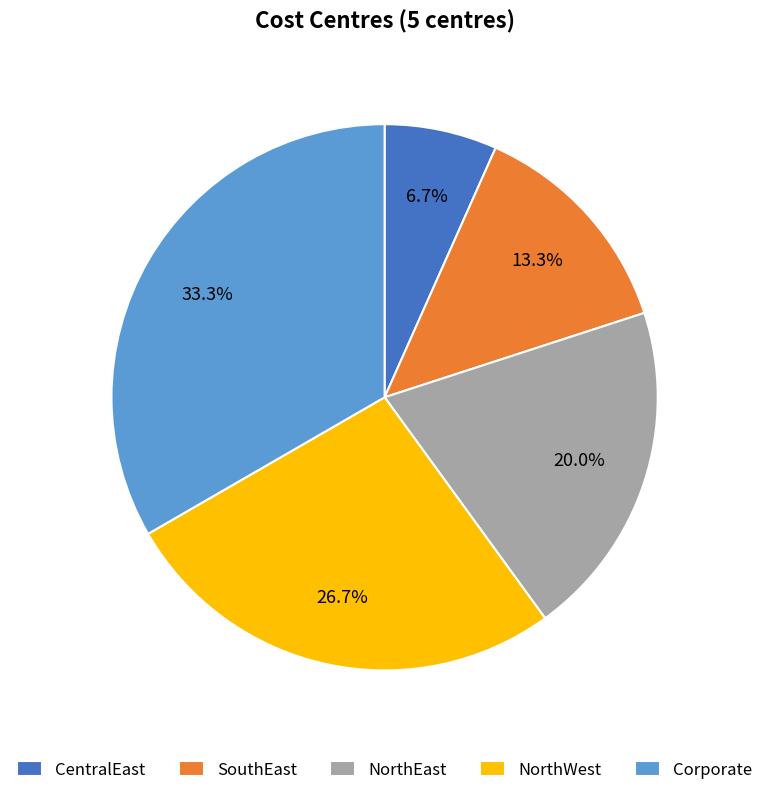

Is it true that Corporate is 40% of the pie?

False